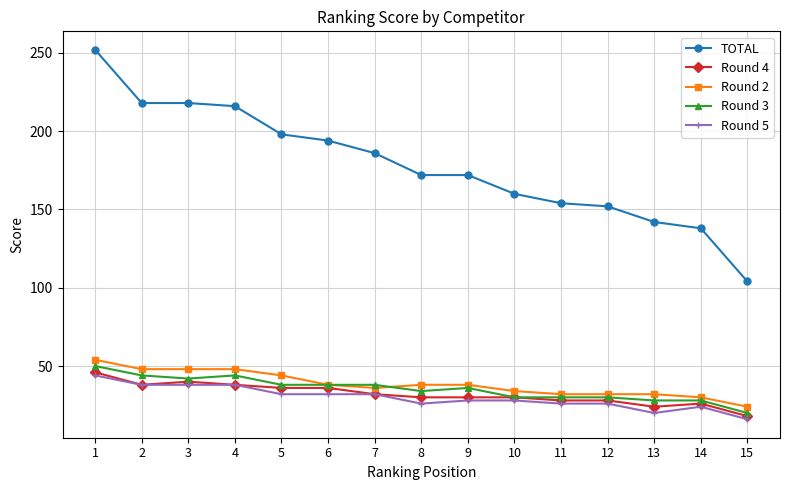

What is the average value of the Round 3 series?

35